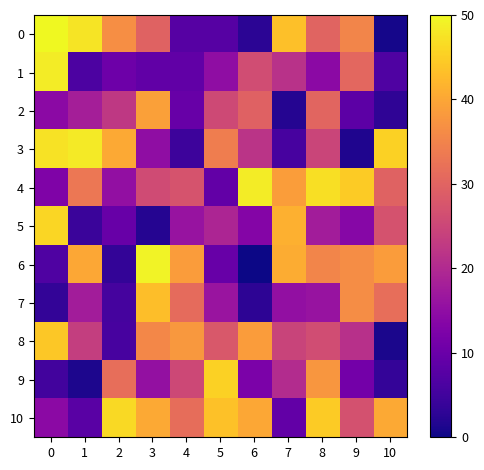

How many data points does each series have?

11